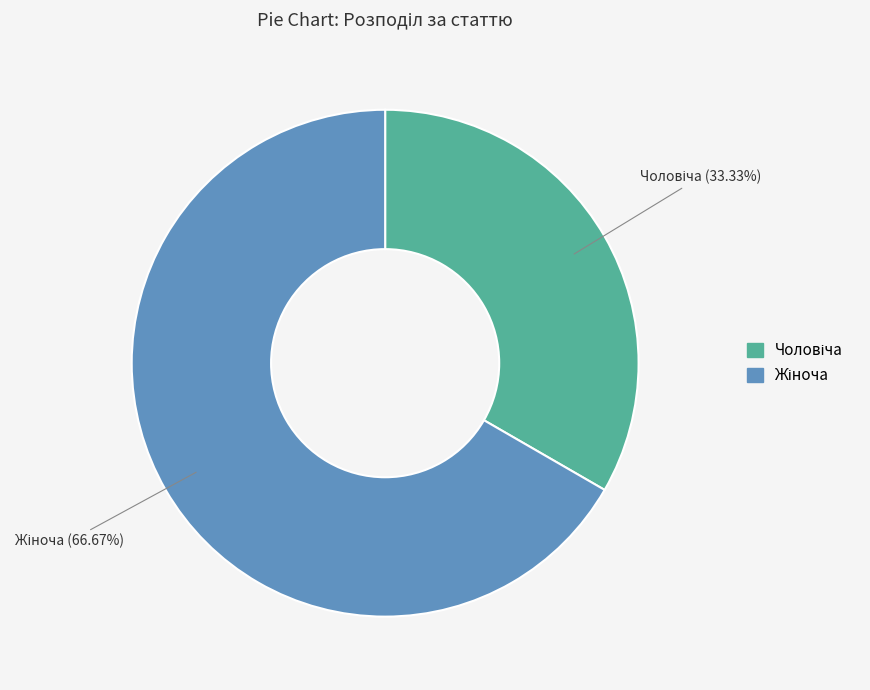

Does any single category account for the majority?

Yes